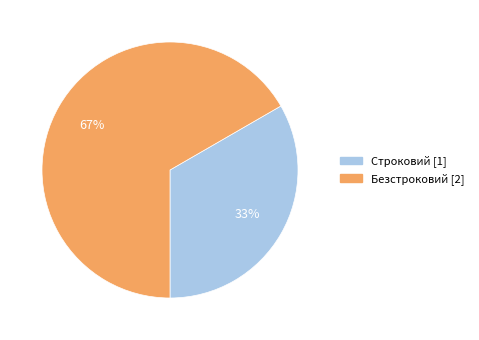

What percentage is the Безстроковий slice, to the nearest percent?

67%